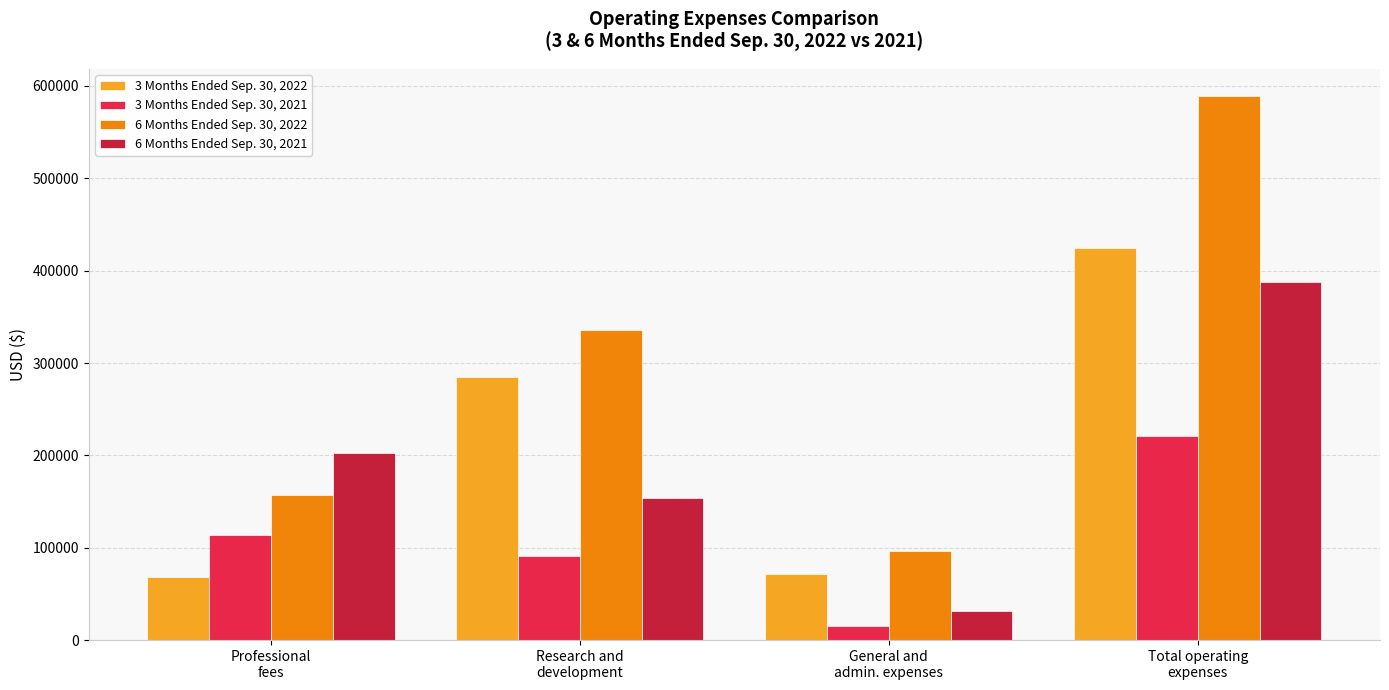

Which series has the widest spread of values?

6 Months Ended Sep. 30, 2022